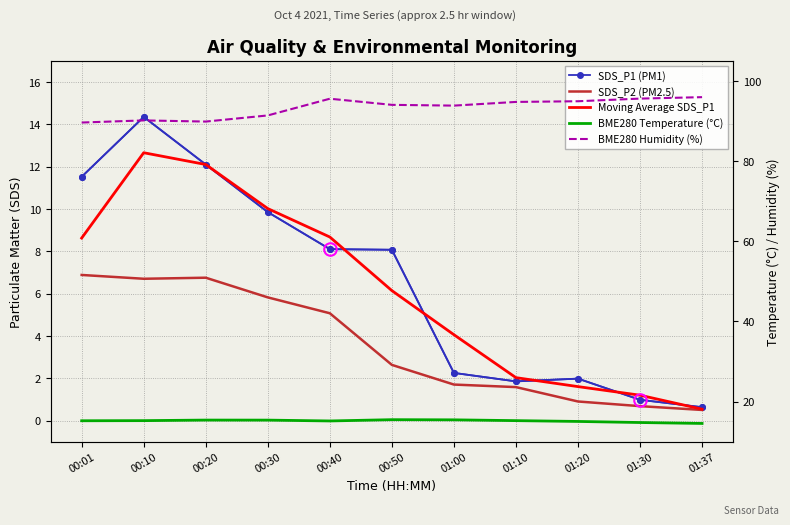

At how many categories does at least one series exceed 91?

8